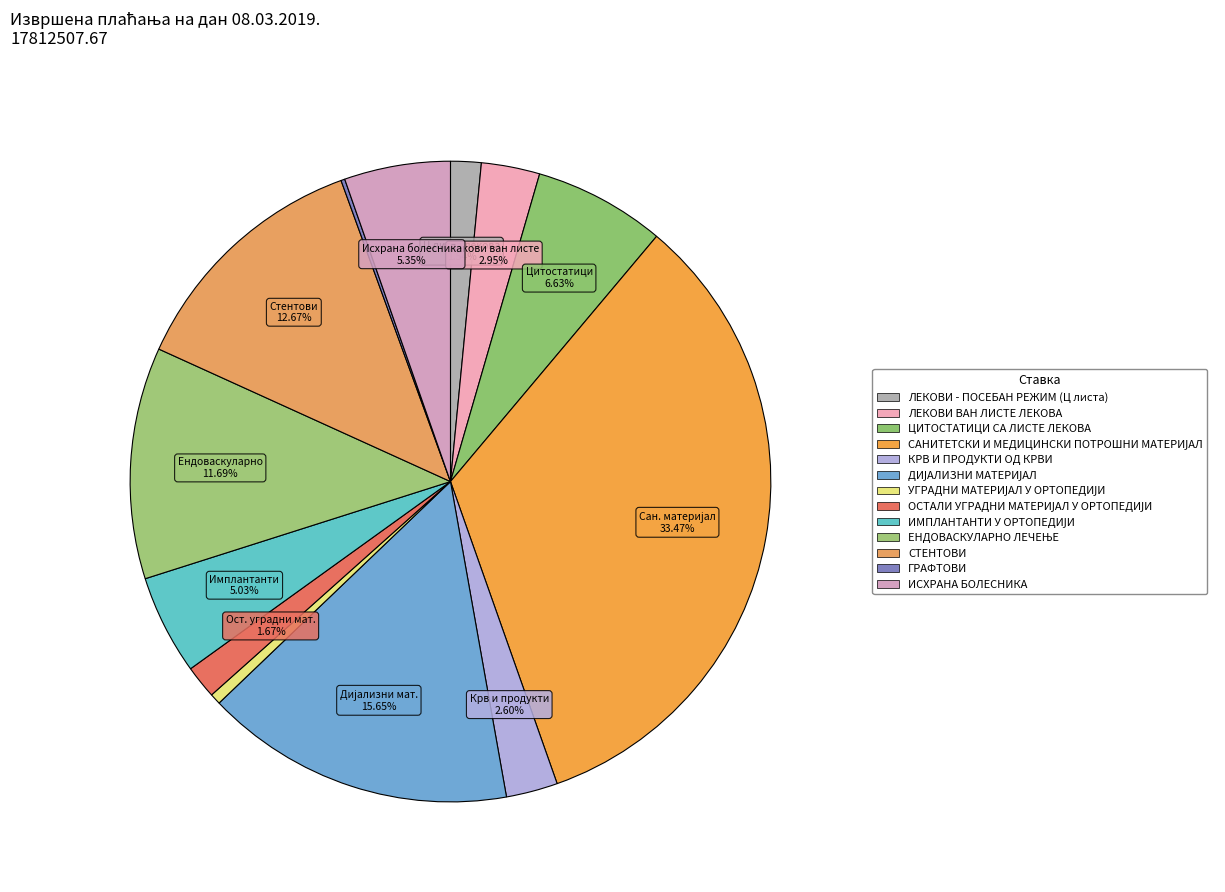

Is ДИЈАЛИЗНИ МАТЕРИЈАЛ the majority of the pie?

No